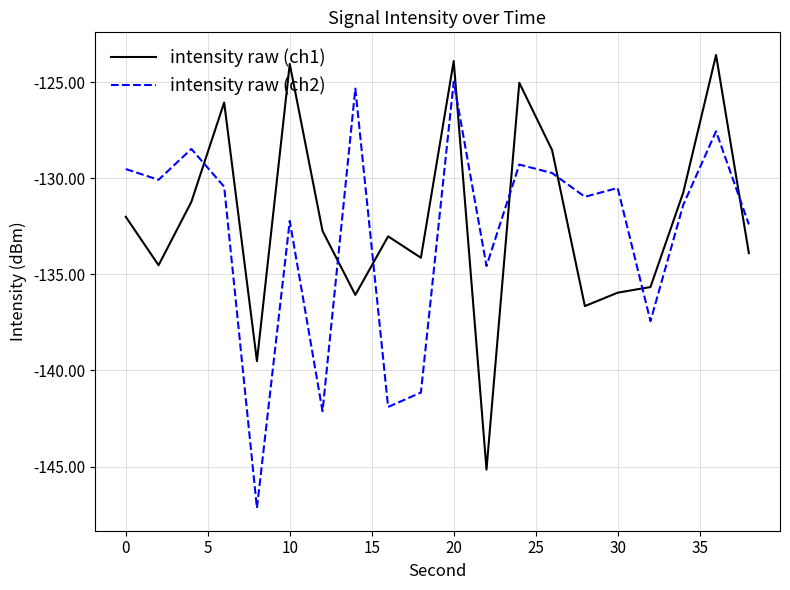

True or false: intensity raw (ch1) and intensity raw (ch2) intersect in this chart.

True